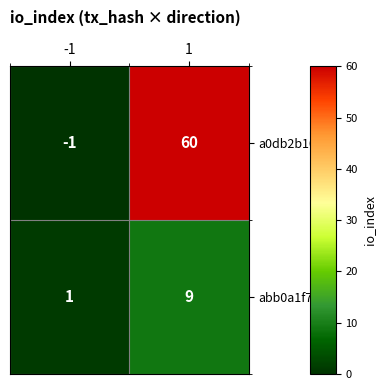

Count the number of categories in the chart.

2